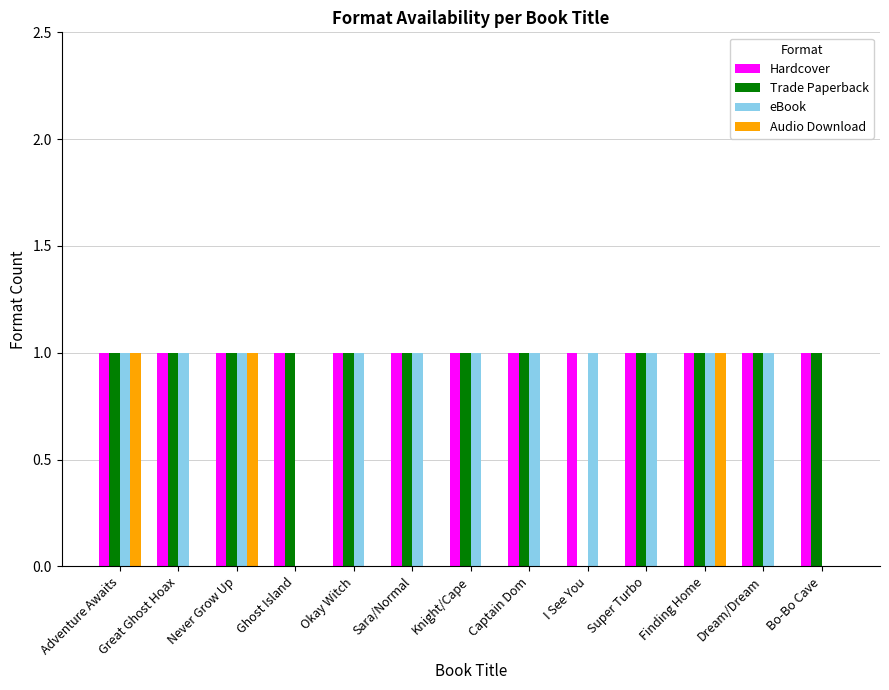

The value of Audio Download at Finding Home is 2. True or false?

False